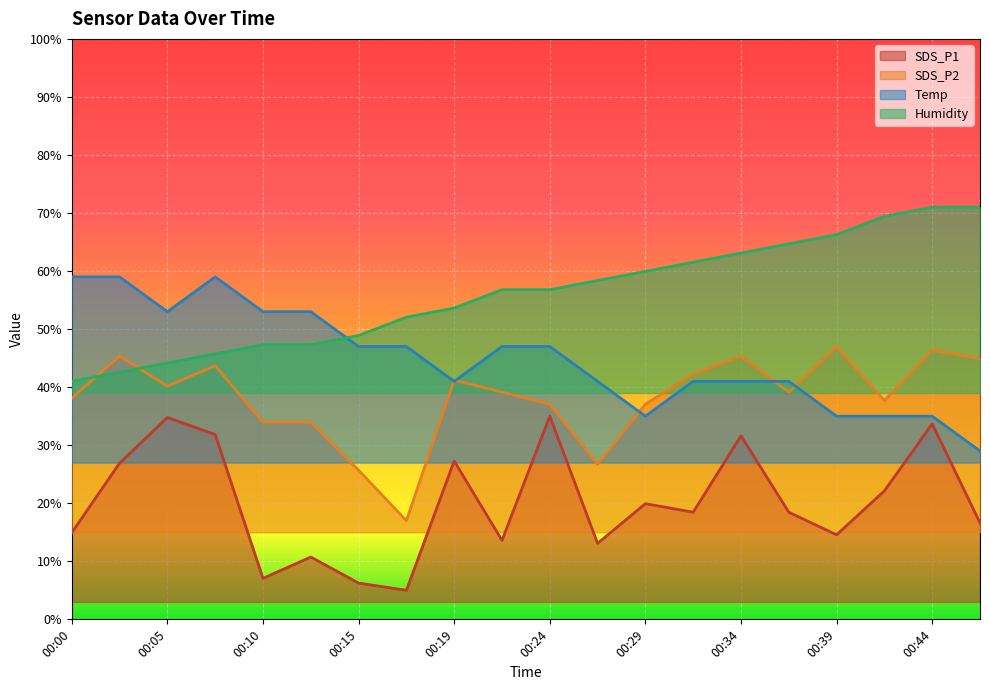

Where is Temp nearest to the value 44?

00:15